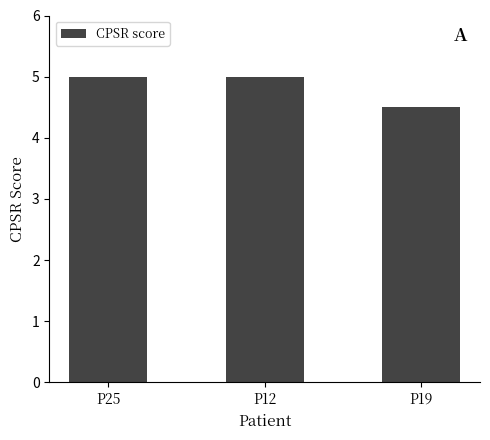

How many categories are shown in the chart?

3